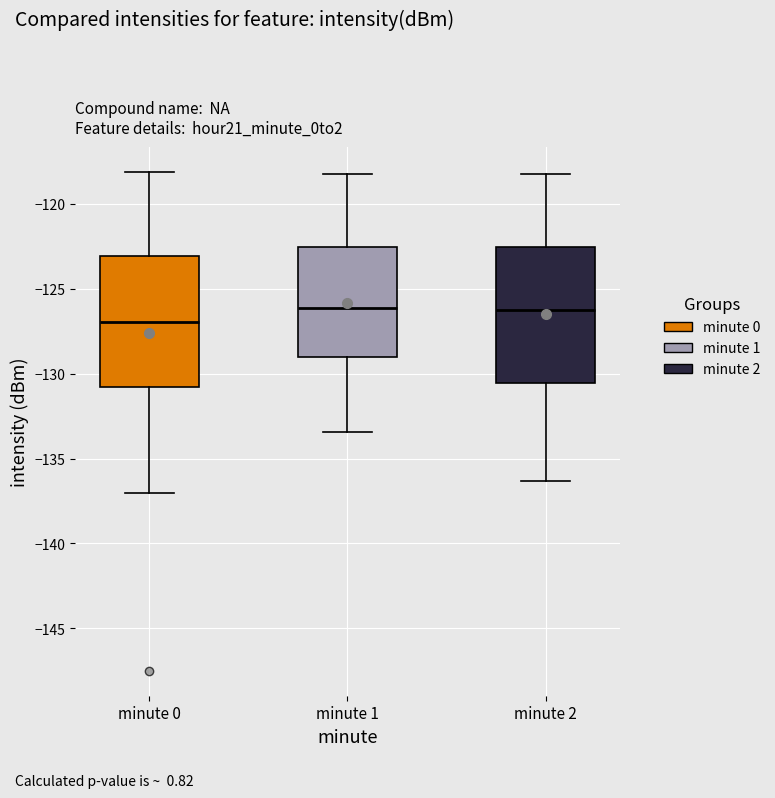

Where is the upper edge of the box for minute 2 on the y-axis? The values are not printed on the chart, so give them approximately, as read against the axis.

-122.5